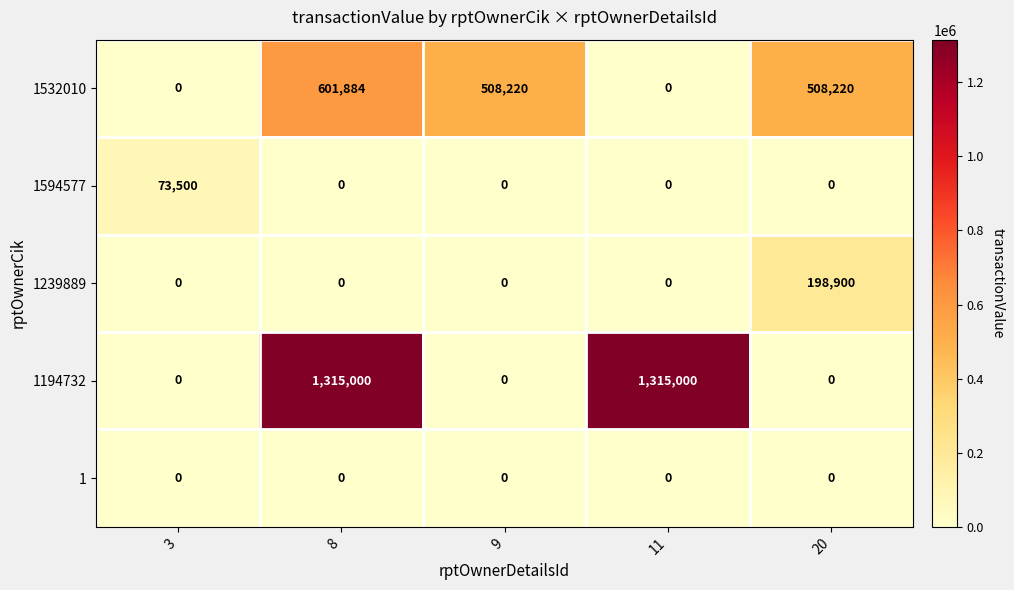

What is the average value of the 1594577 series?

14700